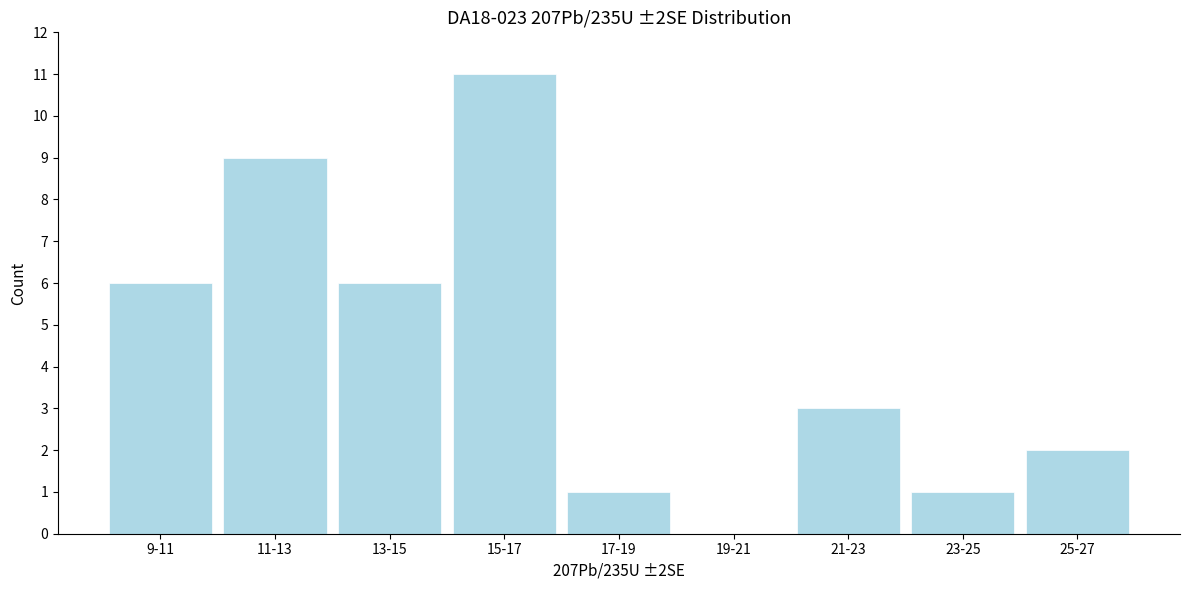

Reading left to right, what are all the values shown in this chart?

9-11=6	11-13=9	13-15=6	15-17=11	17-19=1	19-21=0	21-23=3	23-25=1	25-27=2